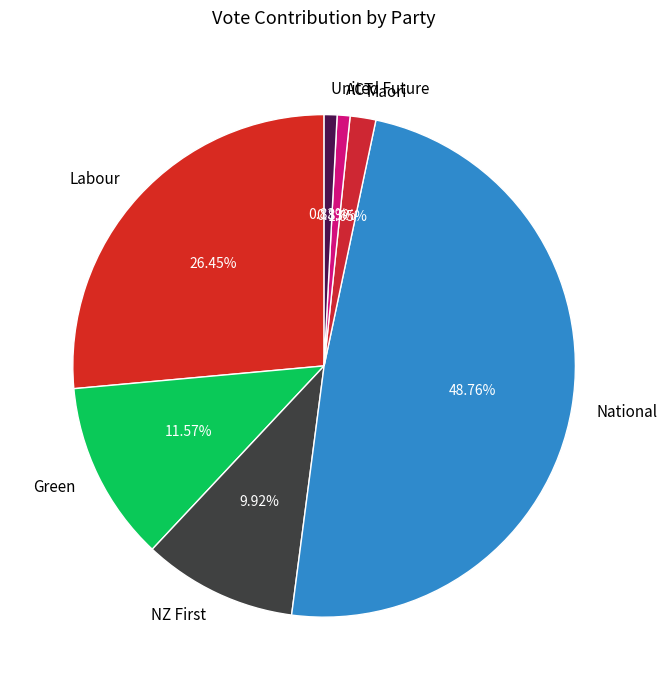

Which slice is the largest?

National